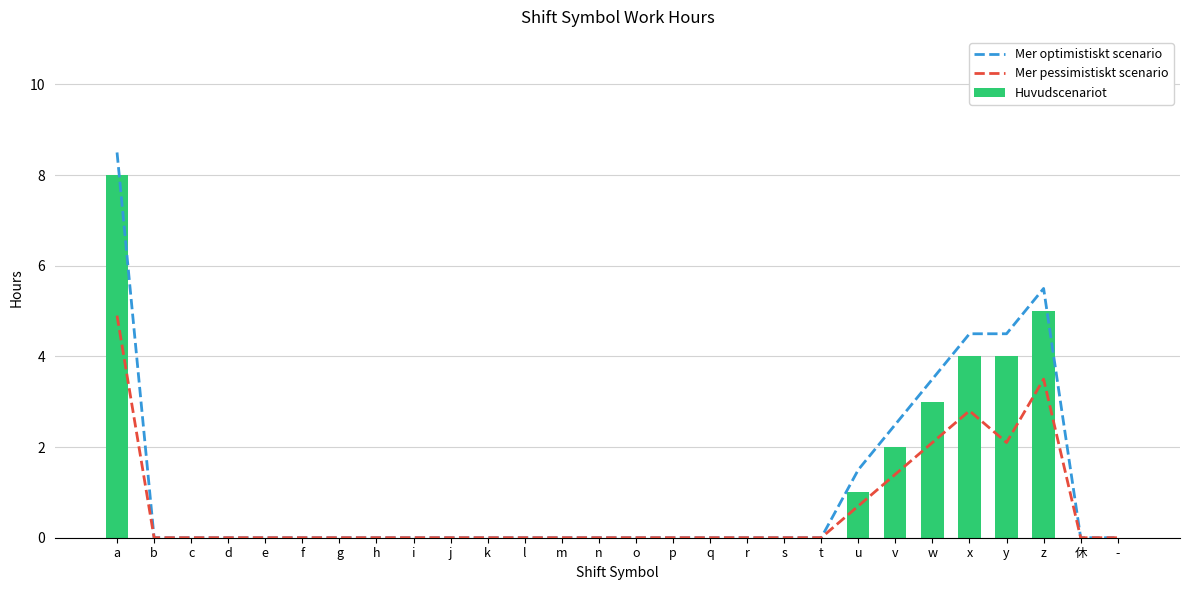

What is the sum of all Huvudscenariot values?

27